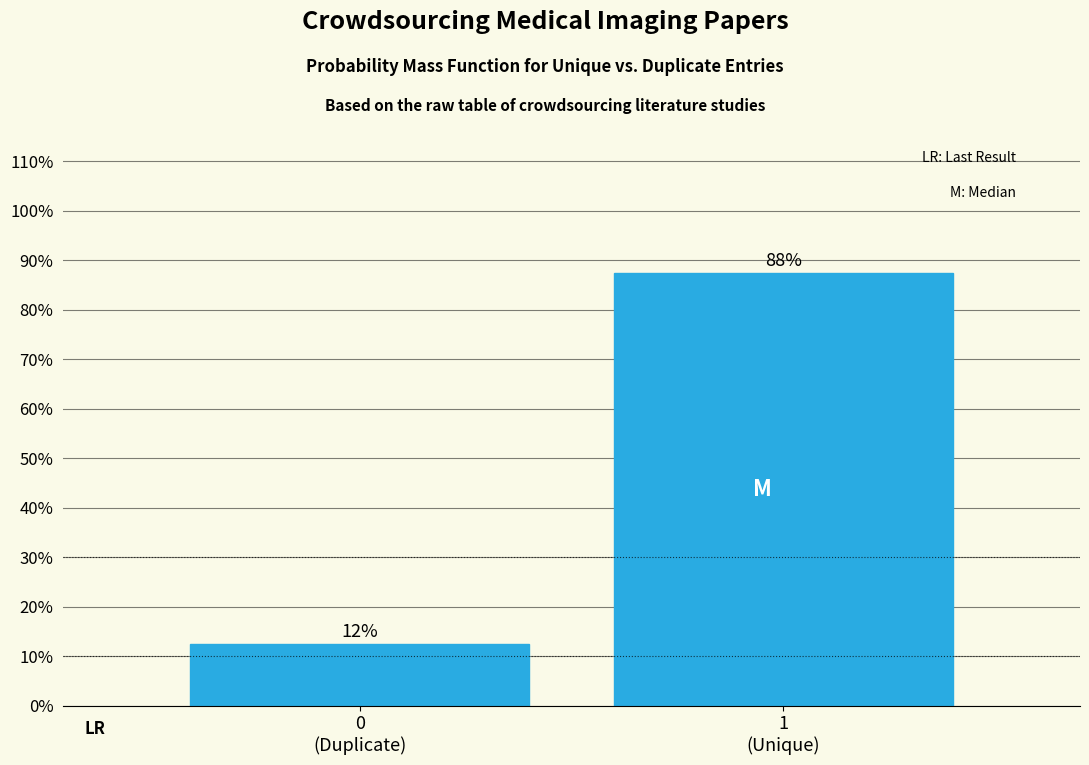

Are the bars horizontal?

No